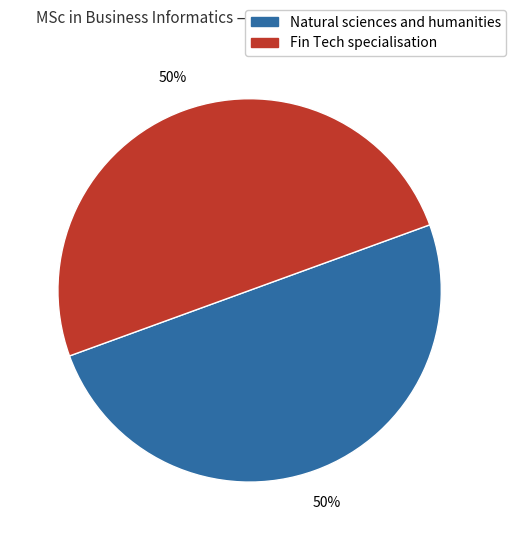

What percentage is the Natural sciences and humanities slice, to the nearest percent?

50%